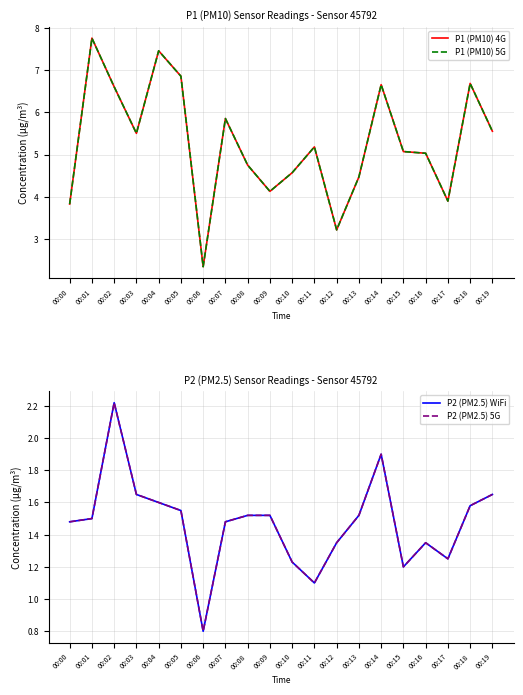

The value of P2 (PM2.5) WiFi at 00:17 is 0.5. True or false?

False